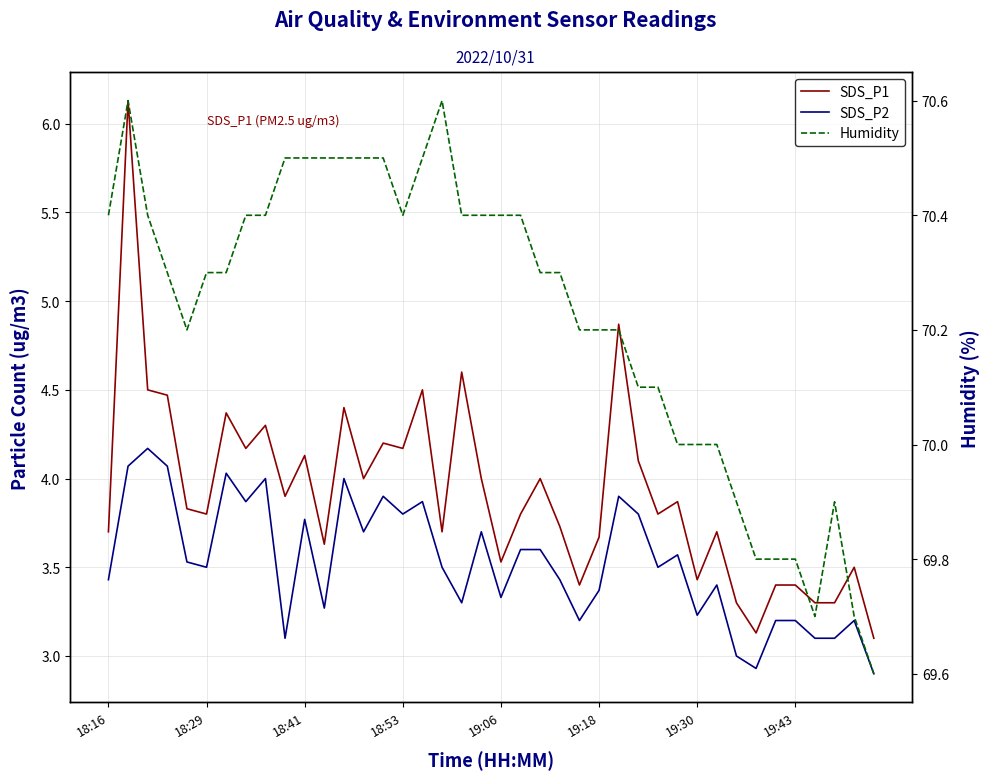

The value of SDS_P2 at 31 is 3.4. True or false?

True